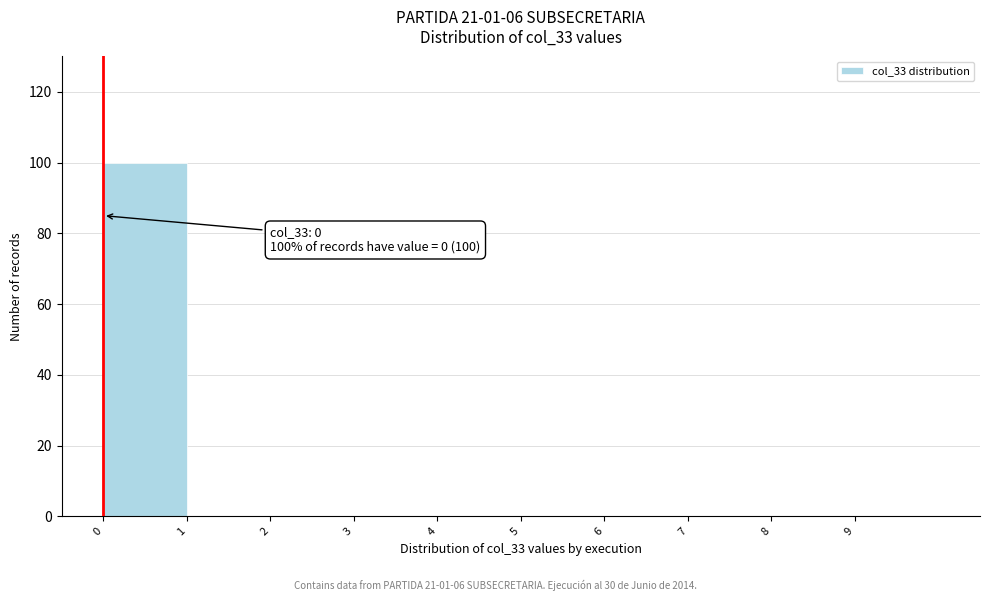

Which range on the x-axis has the tallest bar?

0 to 1